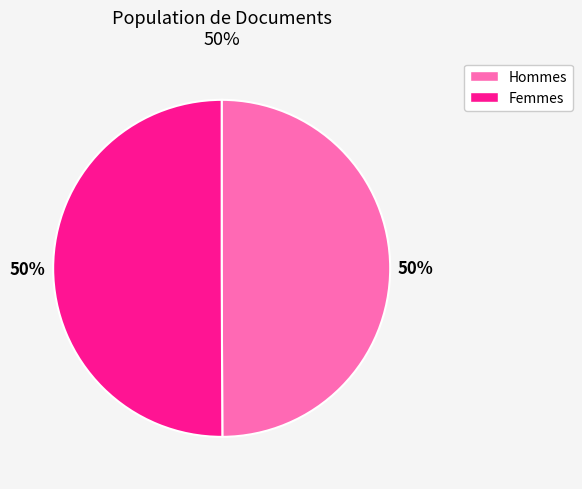

To the nearest percent, what is the average slice percentage?

50%